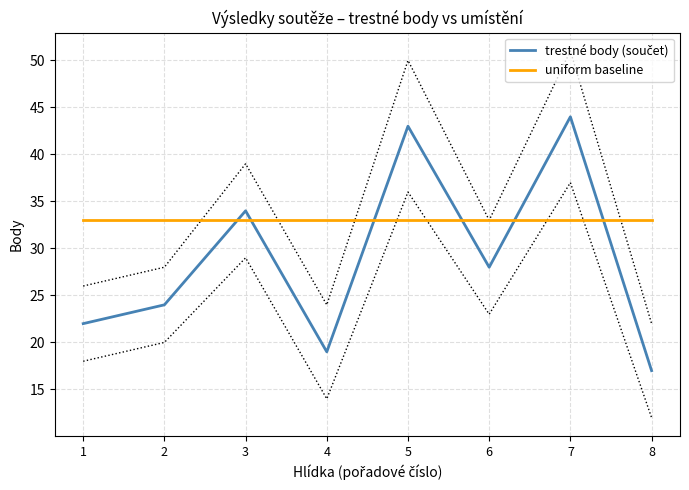

Between 1 and 7, which is larger?

7